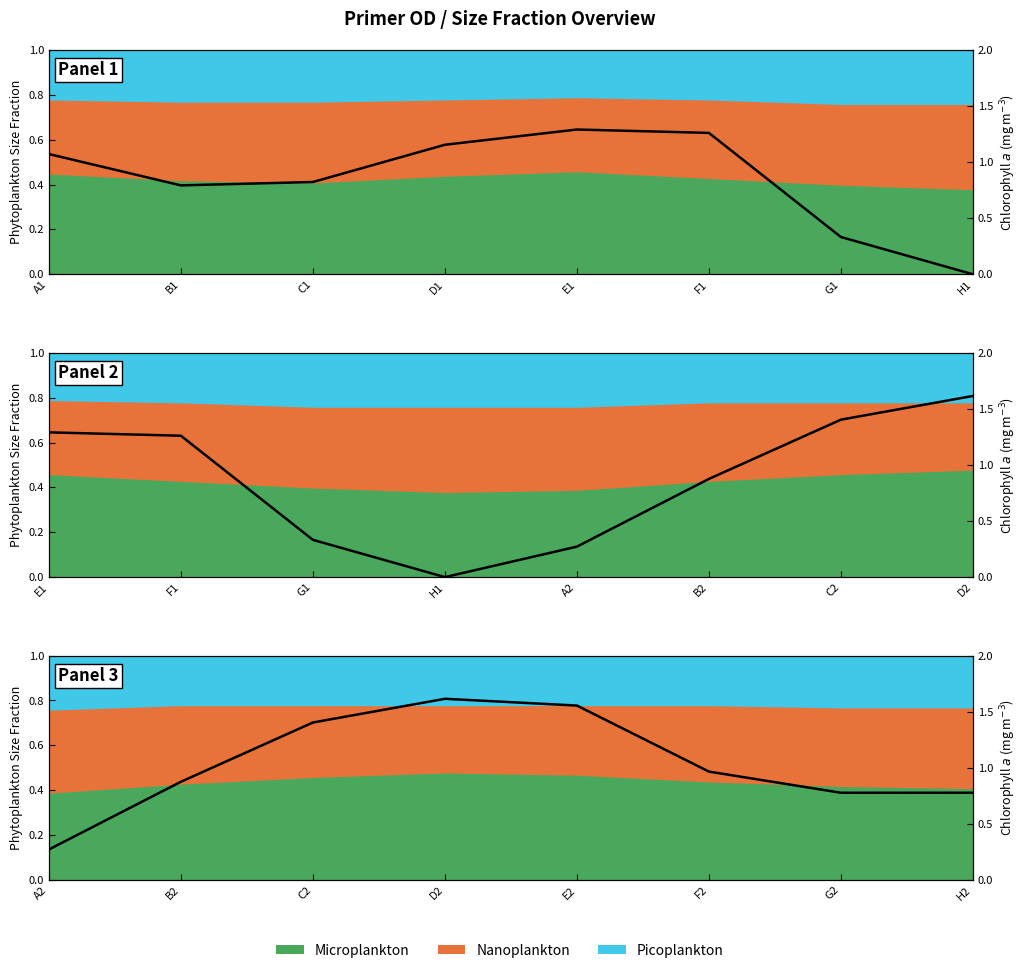

True or false: the data shows 0.4 at C1.

False